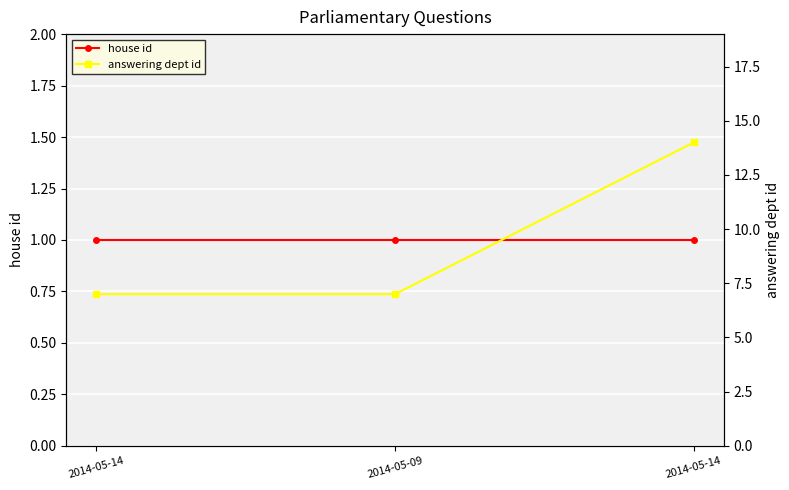

True or false: answering dept id has a value of 12 at 2014-05-09.

False